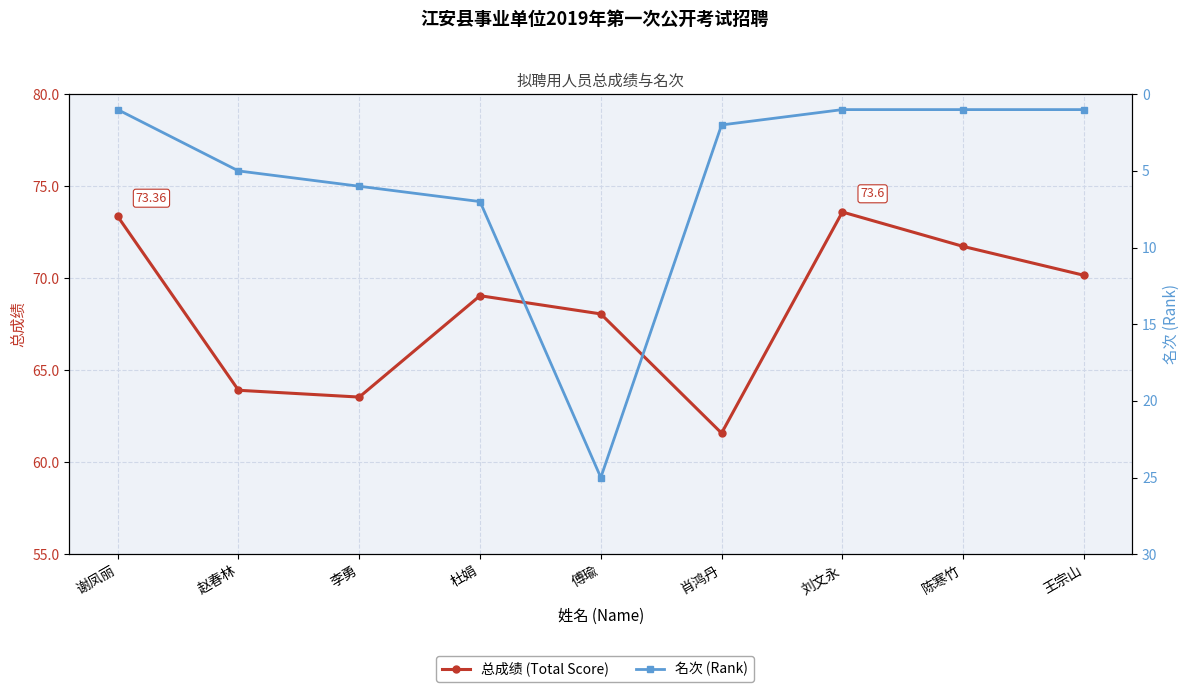

How many interior local peaks does the 名次 (Rank) series have?

1